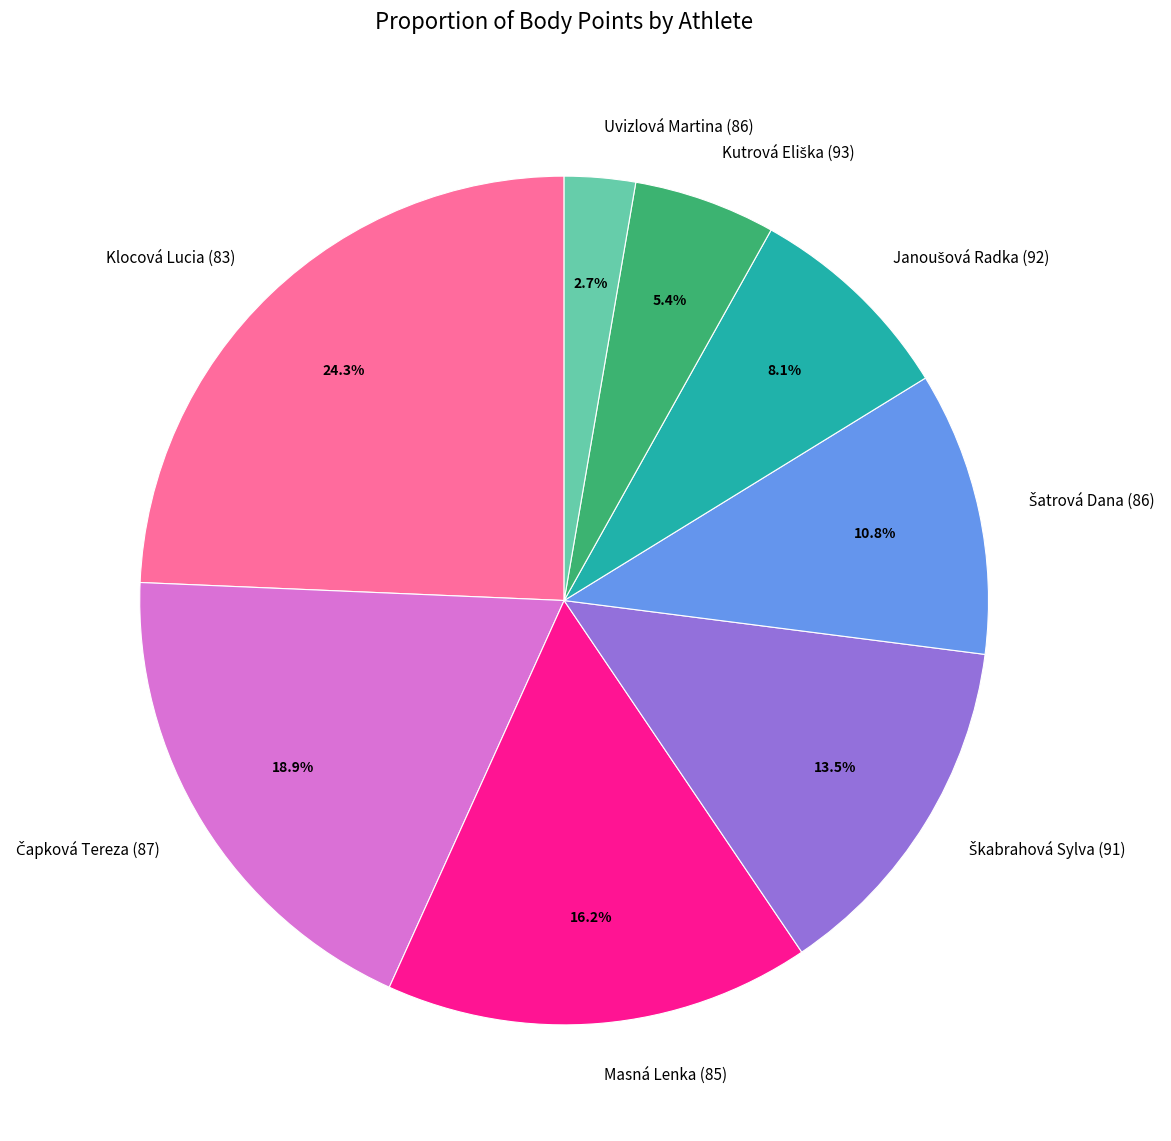

To the nearest percent, what is the average slice percentage?

12%